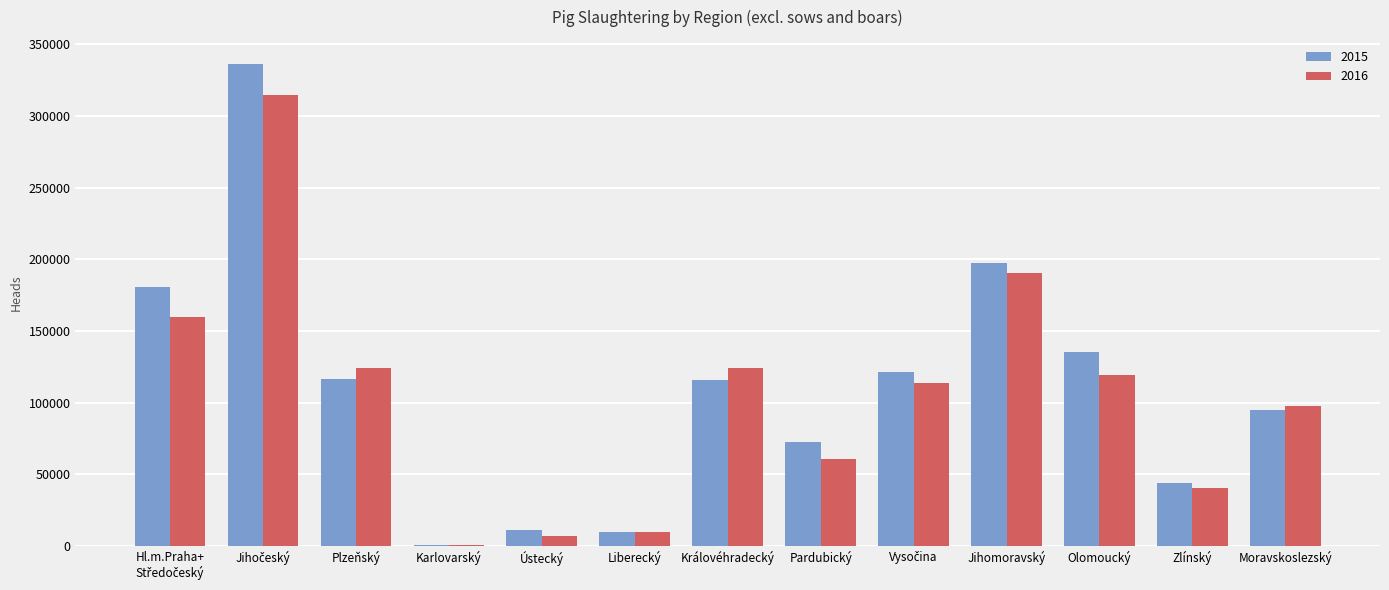

Is the value of 2016 at Plzeňský greater than the value of 2015 at Plzeňský?

Yes